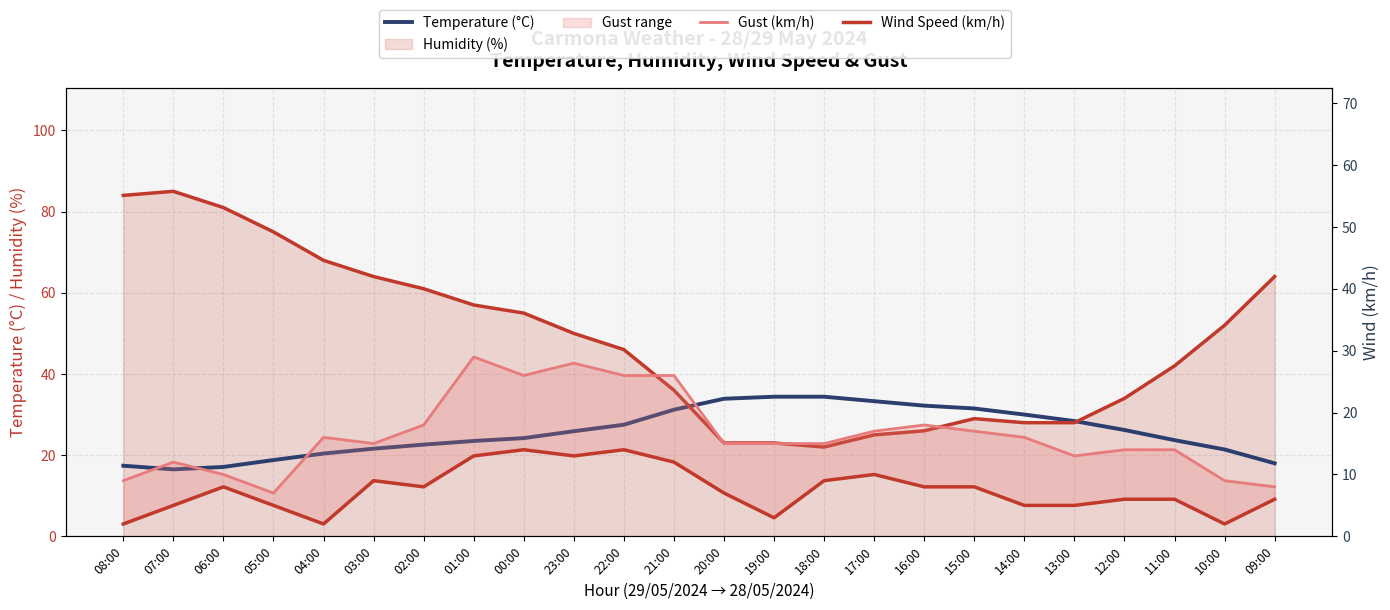

How many interior local valleys does the Gust (km/h) series have?

4